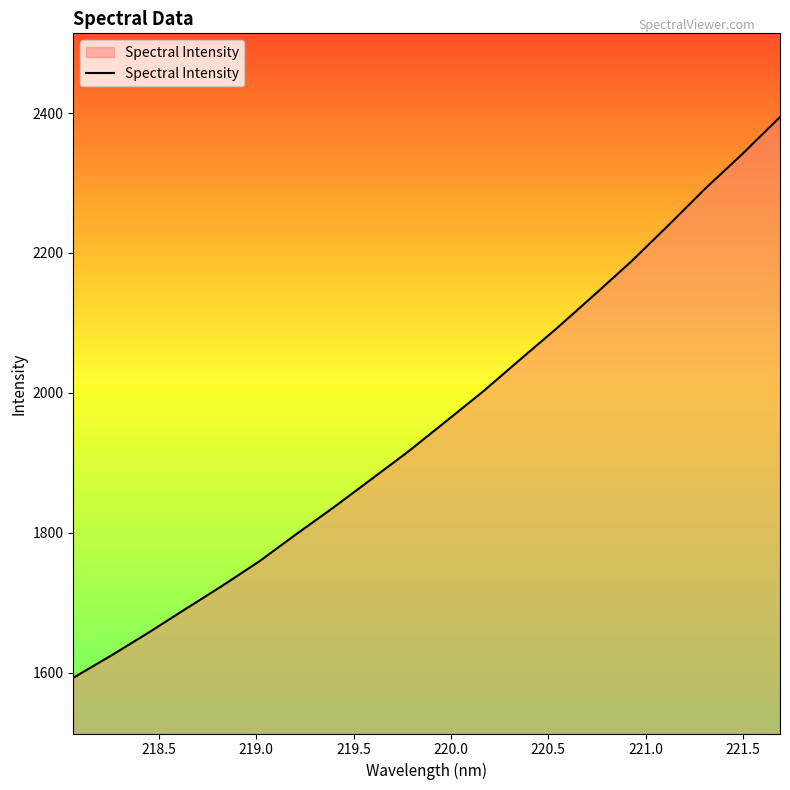

What is the difference between the maximum and minimum values?

801.7